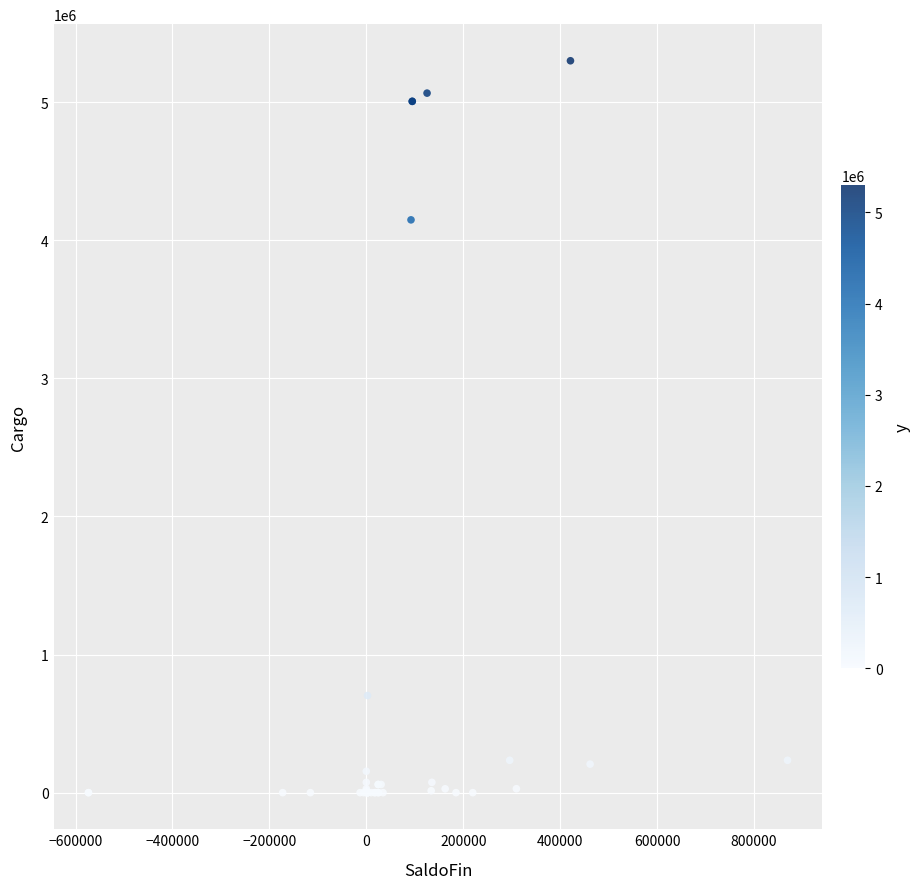

What Y value in the scatter plot is closest to 2649403?

4146994.4